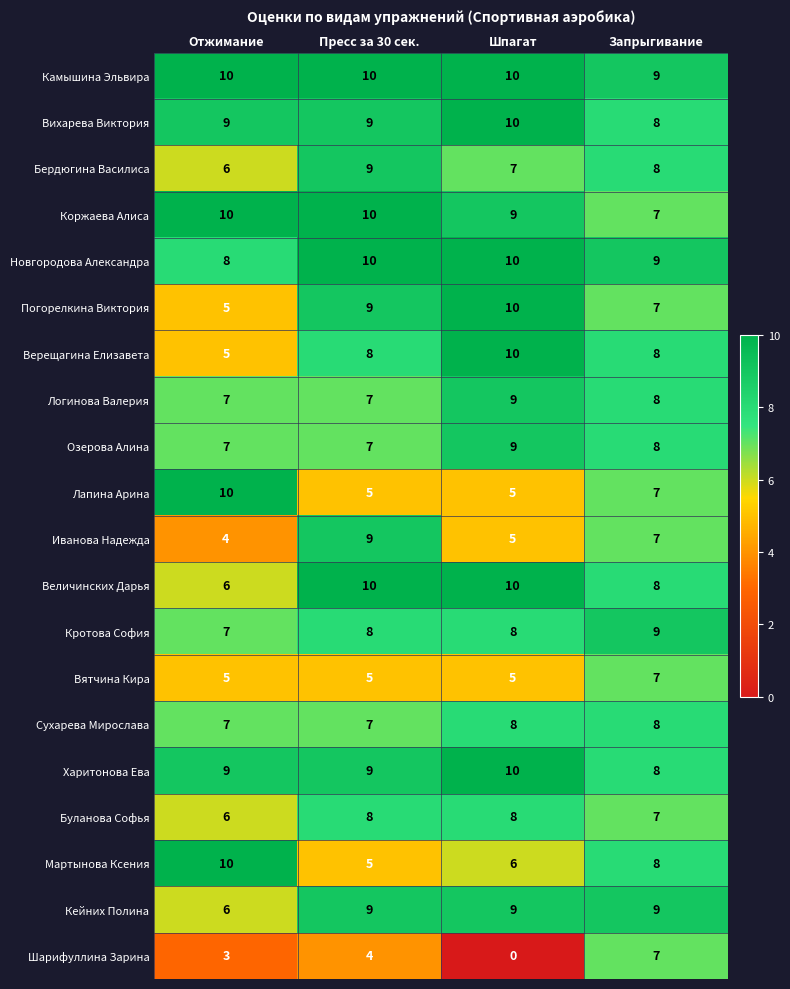

What is the total value across all series at Пресс за 30 сек.?

158